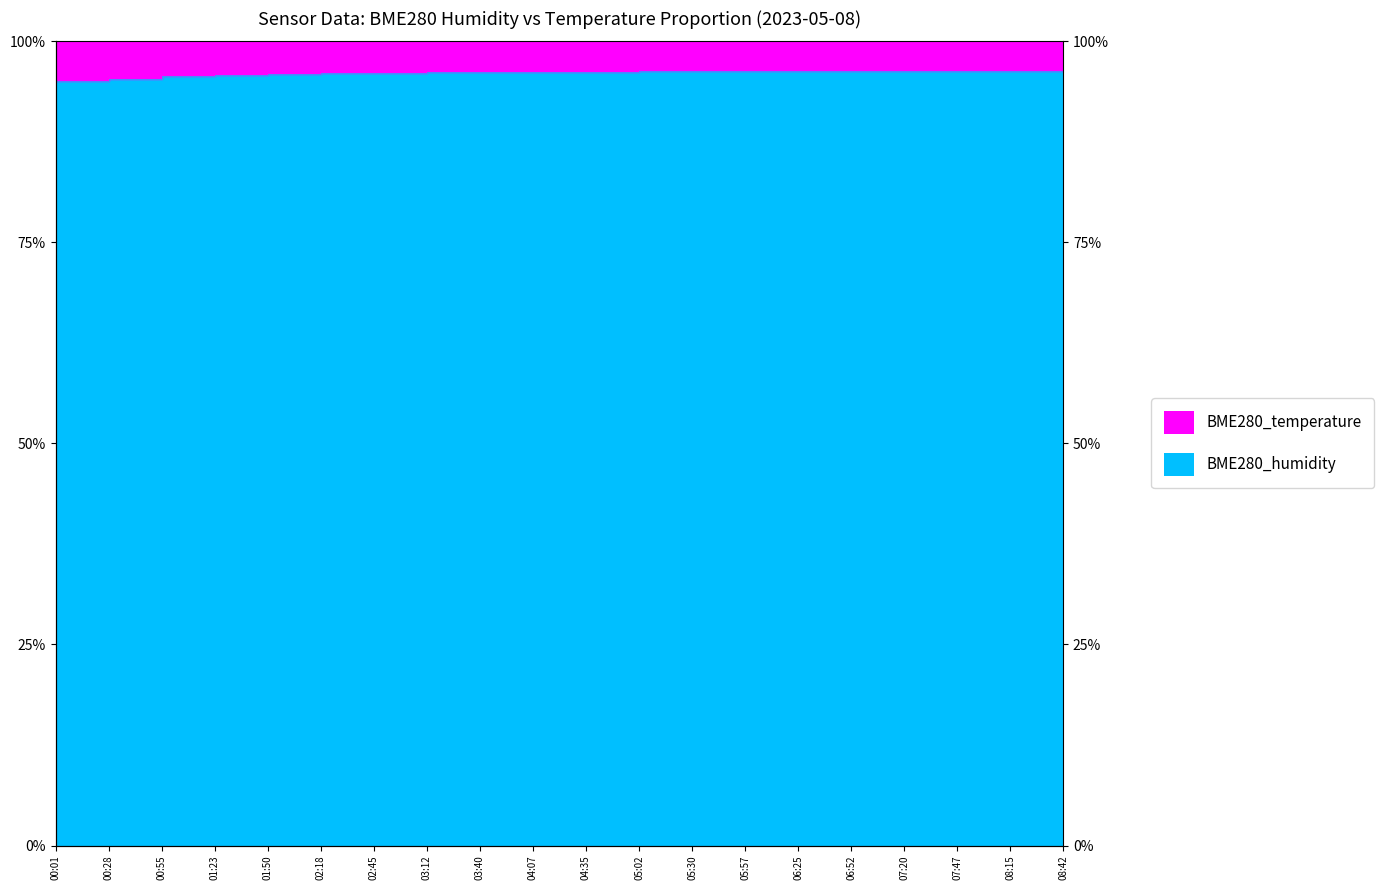

What is the average value?

96.1